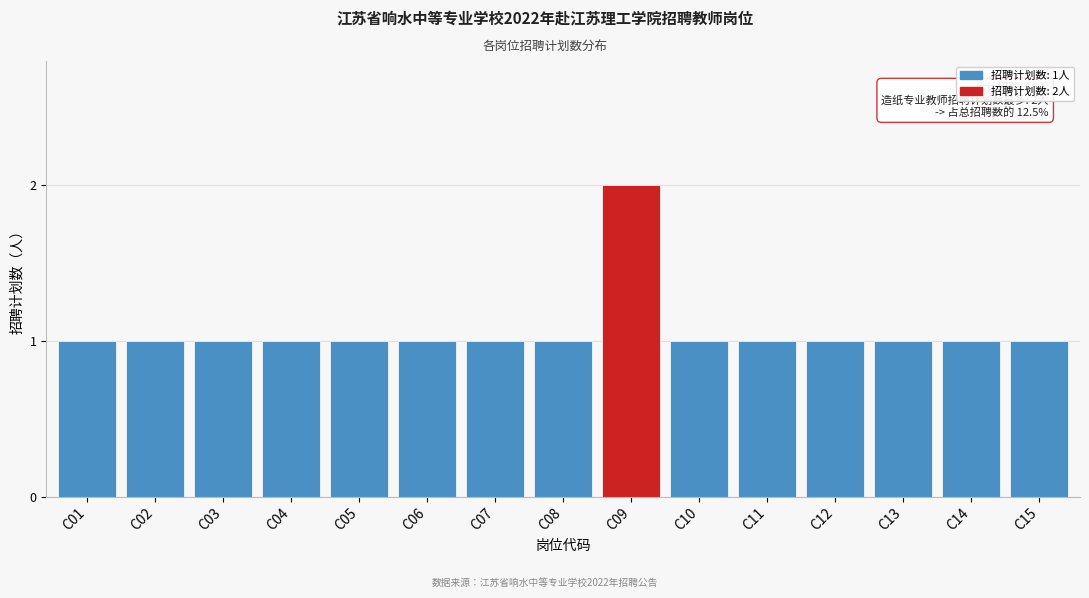

Reading left to right, list all the values displayed in this chart.

C01=1	C02=1	C03=1	C04=1	C05=1	C06=1	C07=1	C08=1	C09=2	C10=1	C11=1	C12=1	C13=1	C14=1	C15=1